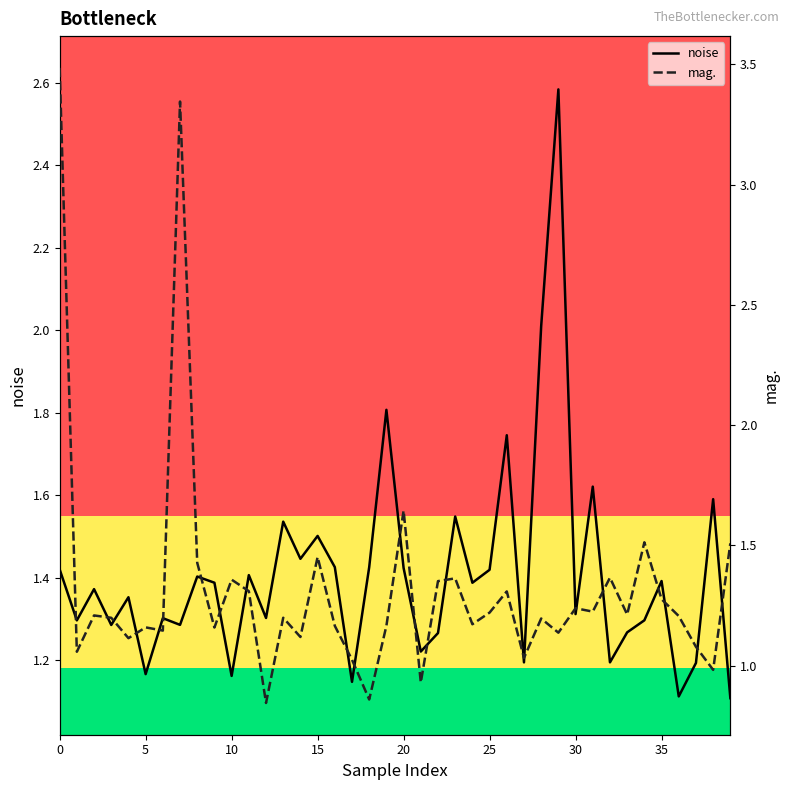

What is the highest value of the noise series?

2.6